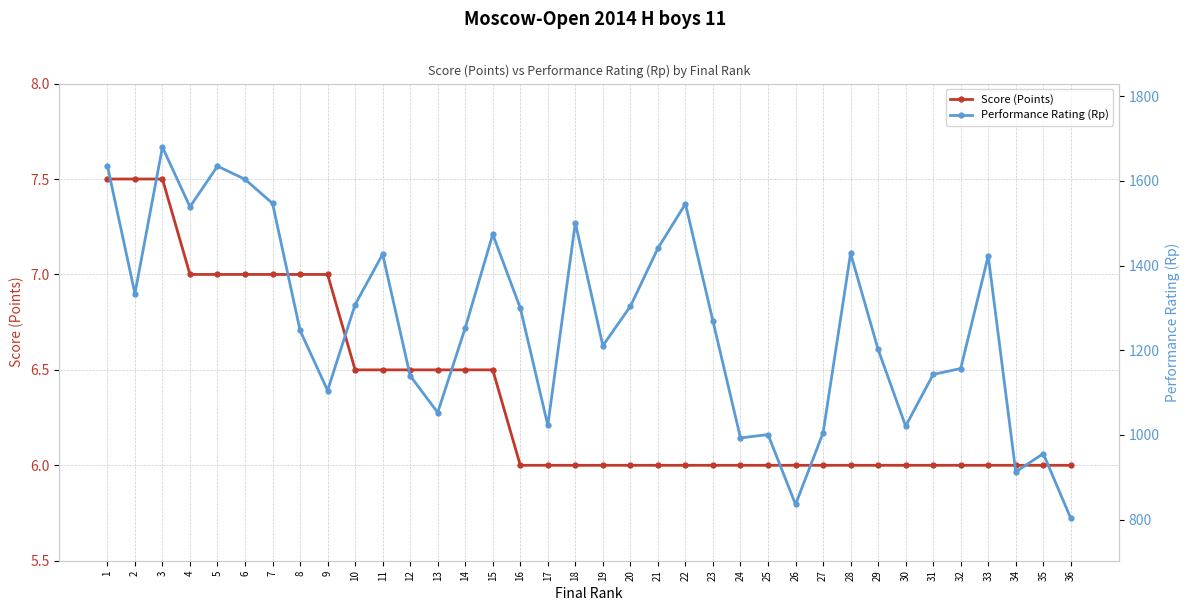

Reading left to right, extract all data points from this chart.

Score (Points): 7.5	7.5	7.5	7.0	7.0	7.0	7.0	7.0	7.0	6.5	6.5	6.5	6.5	6.5	6.5	6.0	6.0	6.0	6.0	6.0	6.0	6.0	6.0	6.0	6.0	6.0	6.0	6.0	6.0	6.0	6.0	6.0	6.0	6.0	6.0	6.0
Performance Rating (Rp): 1636.0	1334.0	1680.0	1539.0	1635.0	1604.0	1547.0	1247.0	1105.0	1308.0	1427.0	1140.0	1053.0	1253.0	1474.0	1300.0	1023.0	1501.0	1211.0	1304.0	1441.0	1546.0	1269.0	993.0	1001.0	836.0	1005.0	1429.0	1202.0	1021.0	1143.0	1157.0	1423.0	913.0	956.0	803.0